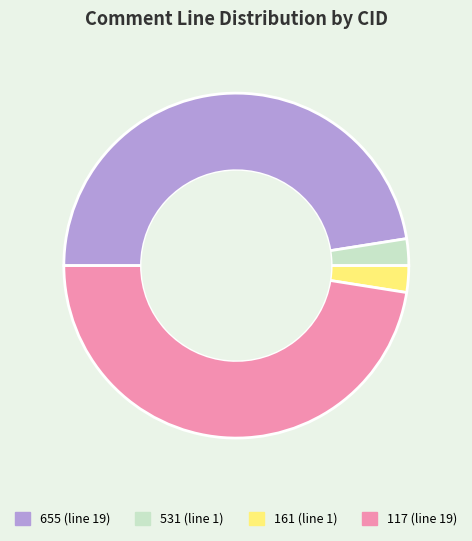

Approximately how many times larger is the value at 531 (line 1) compared to 161 (line 1)?

1.0